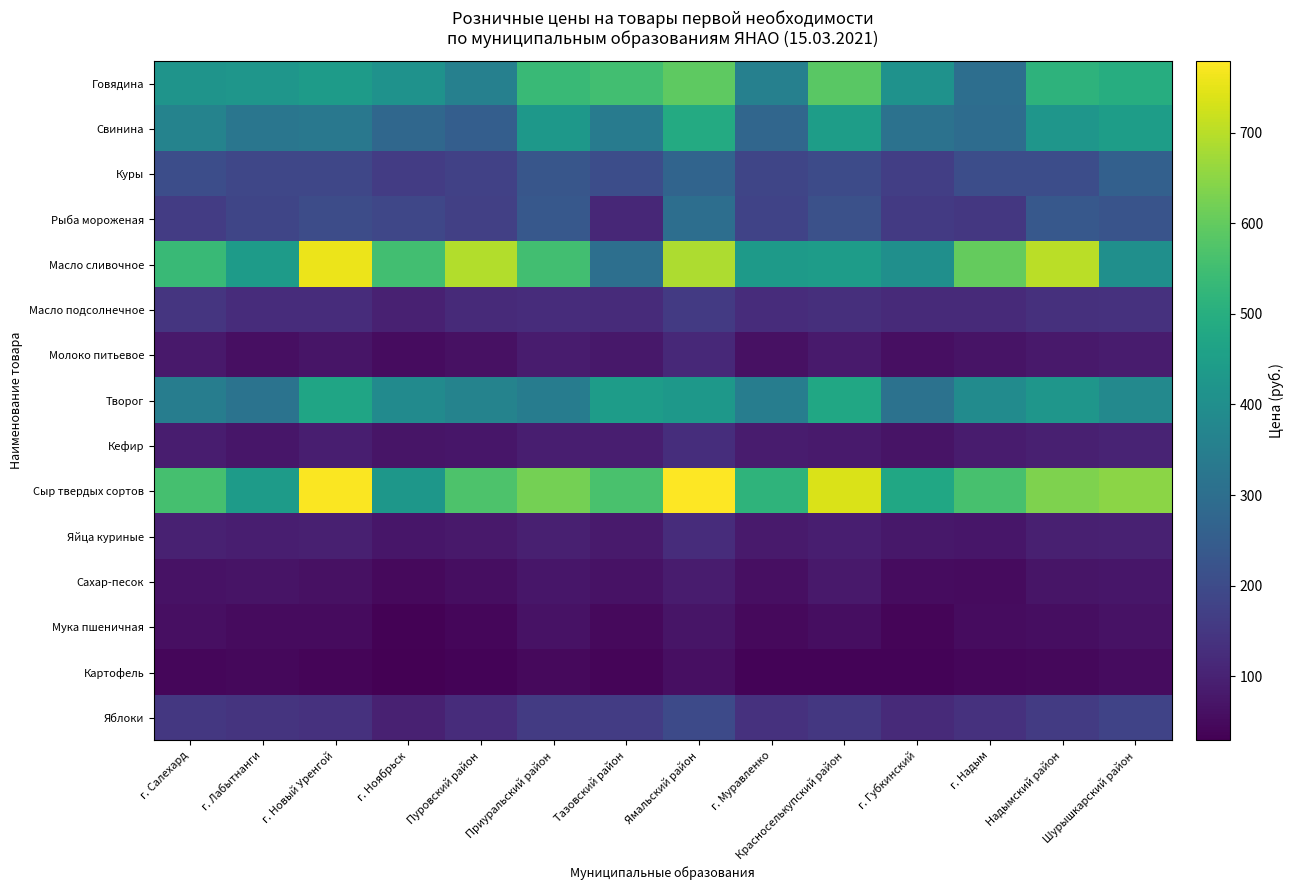

What is the minimum value shown in the chart?

29.3